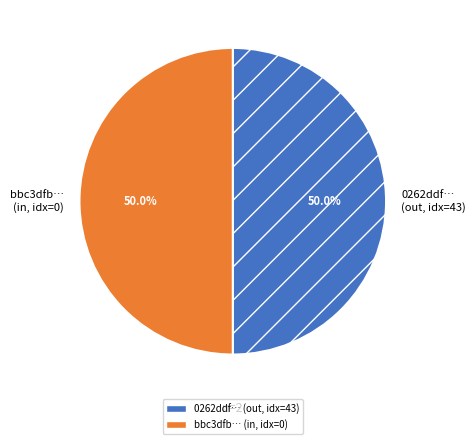

How many segments does this pie chart have?

2